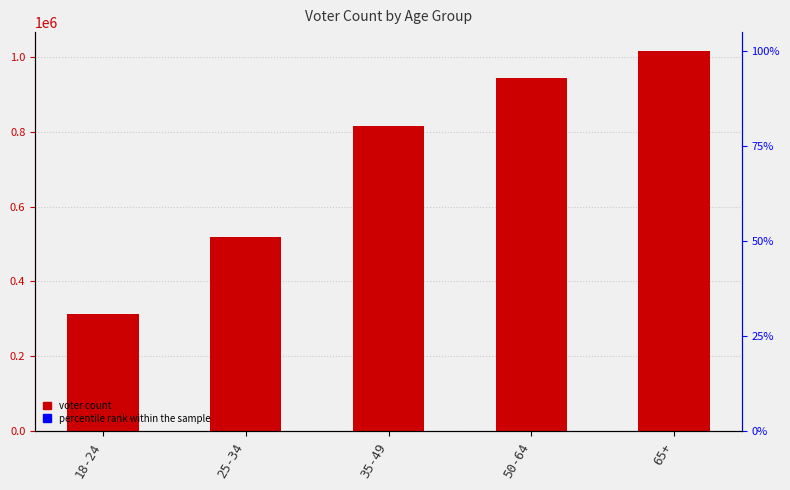

What is the ratio of the value at 25-34 to the value at 65+?

0.5